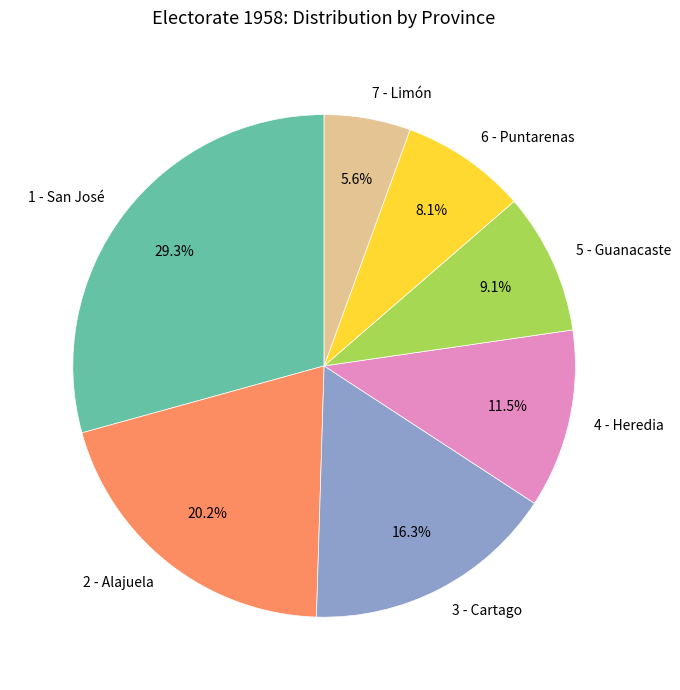

Approximately how many times larger is the value at 6 - Puntarenas compared to 5 - Guanacaste?

0.9